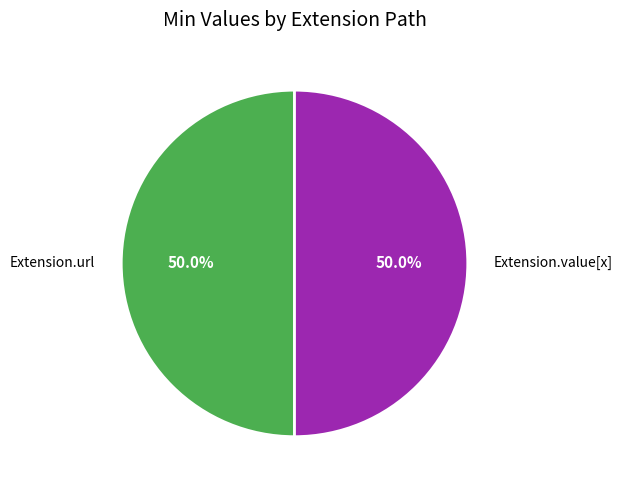

To the nearest percent, what portion does Extension.value[x] represent?

50%